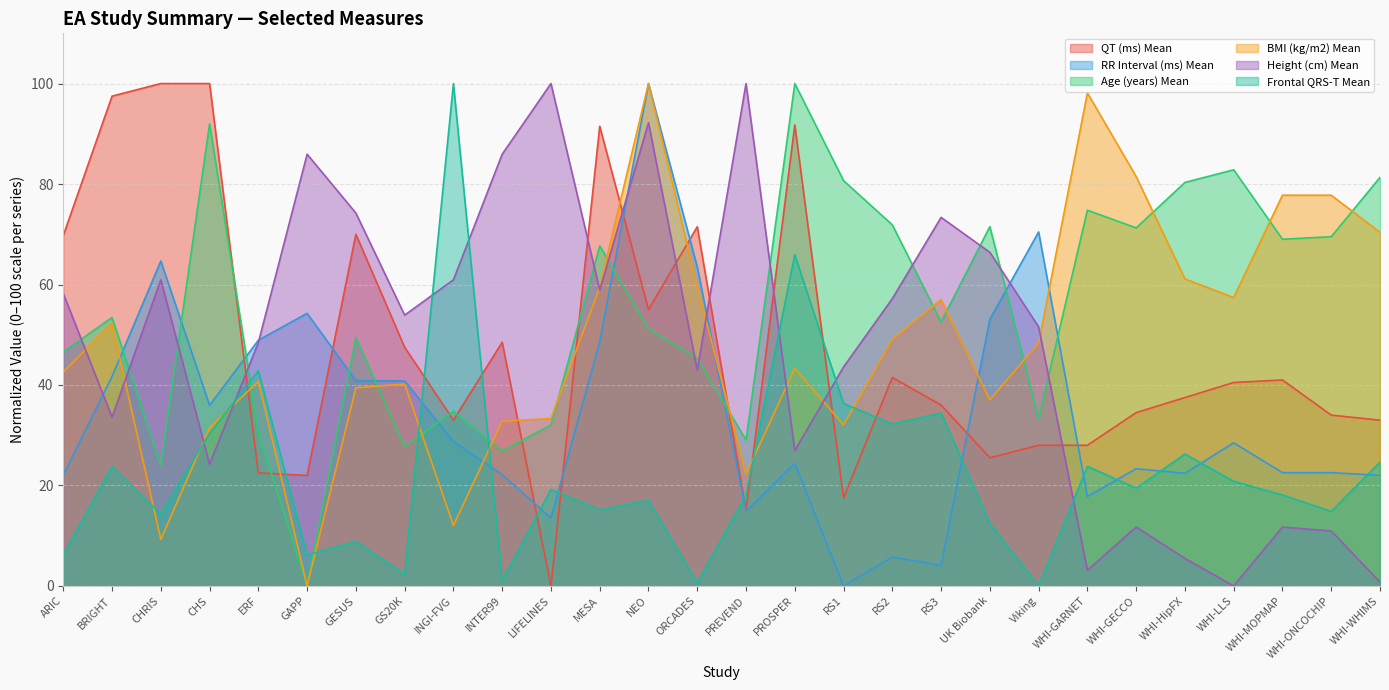

True or false: Age (years) Mean and Height (cm) Mean cross at least once.

True